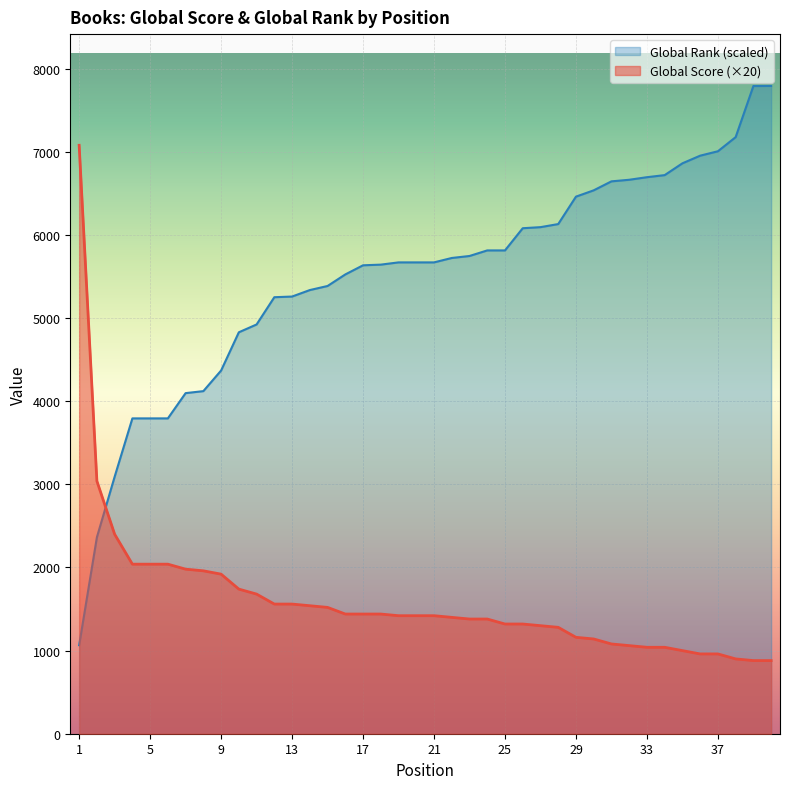

What is the average value of the Global Rank (scaled) series?

5501